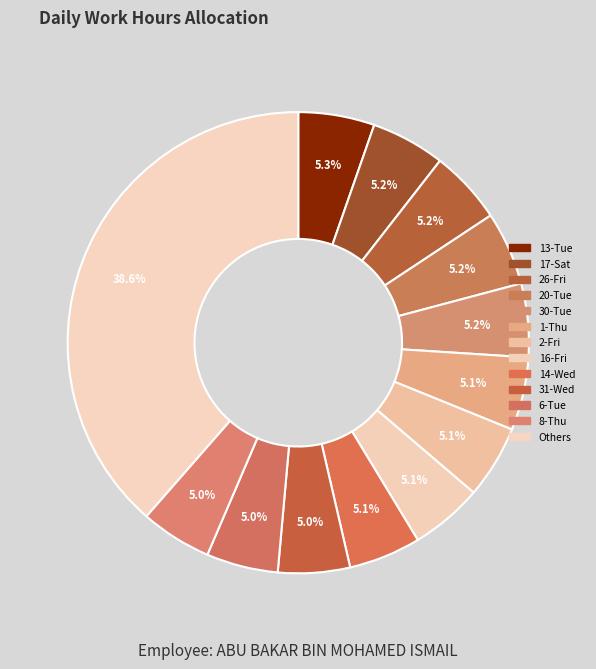

How much of the chart is everything except 17-Sat?

94.8%